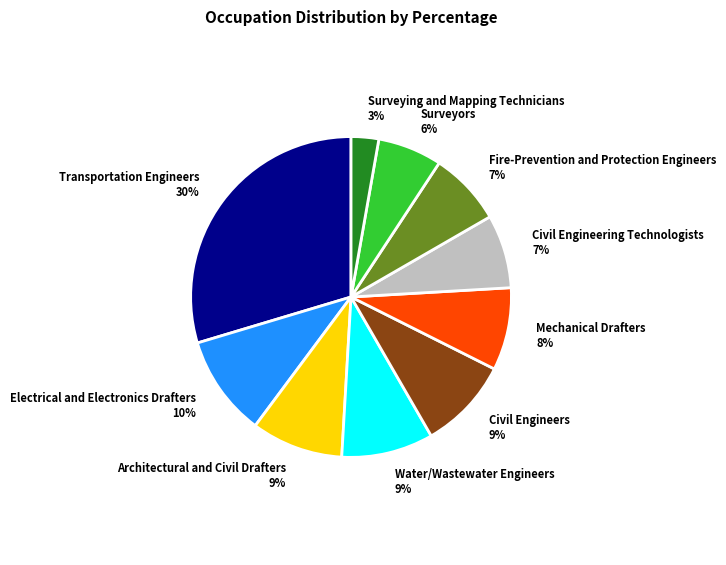

How many segments does this pie chart have?

10